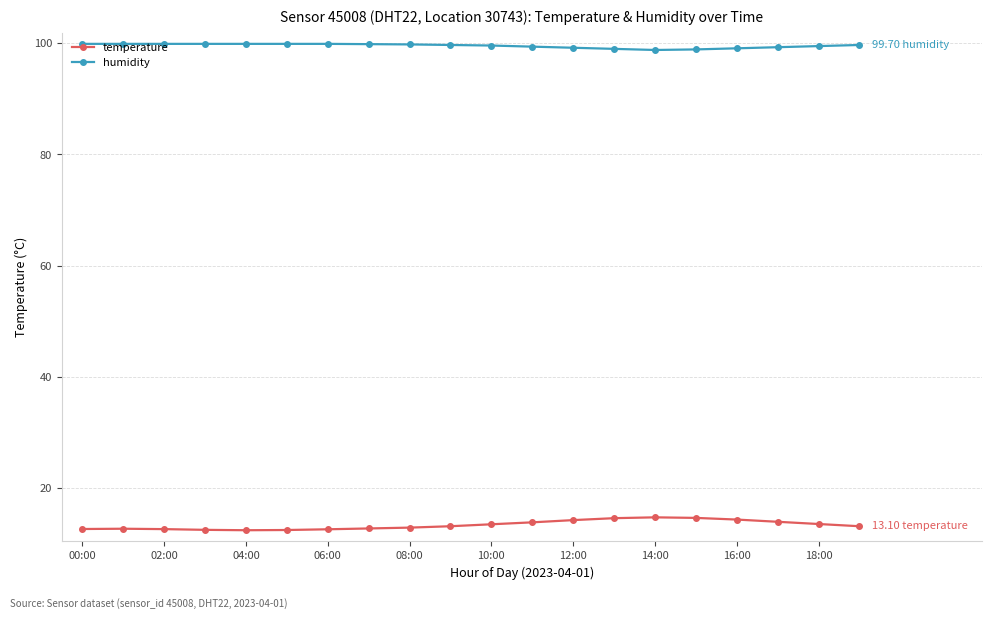

What is the sum of all humidity values?

1991.2